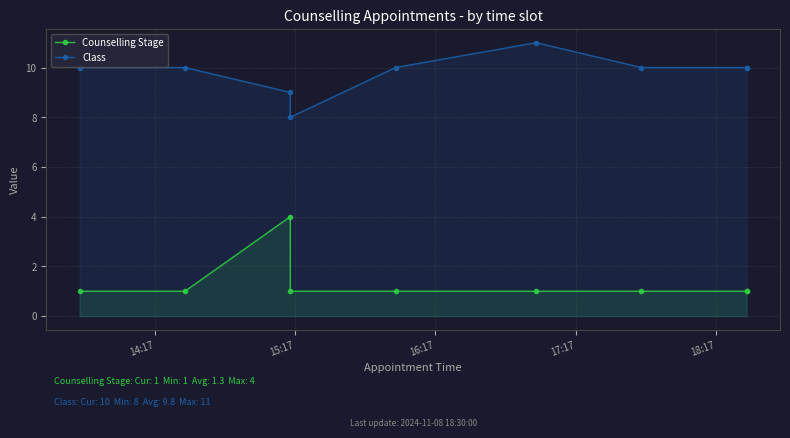

Which series changed the most between 14:17 and 18:17?

Counselling Stage